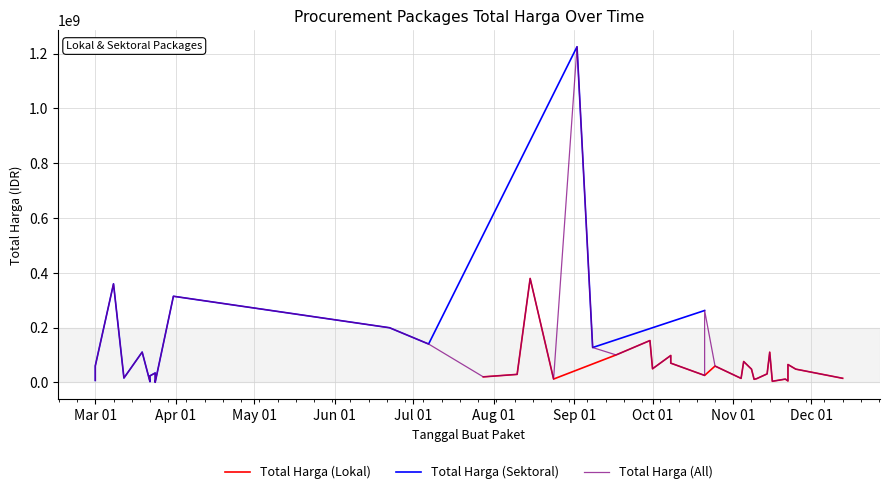

What is the sum of the Total Harga (Sektoral) values at 14 and 9?

43507200